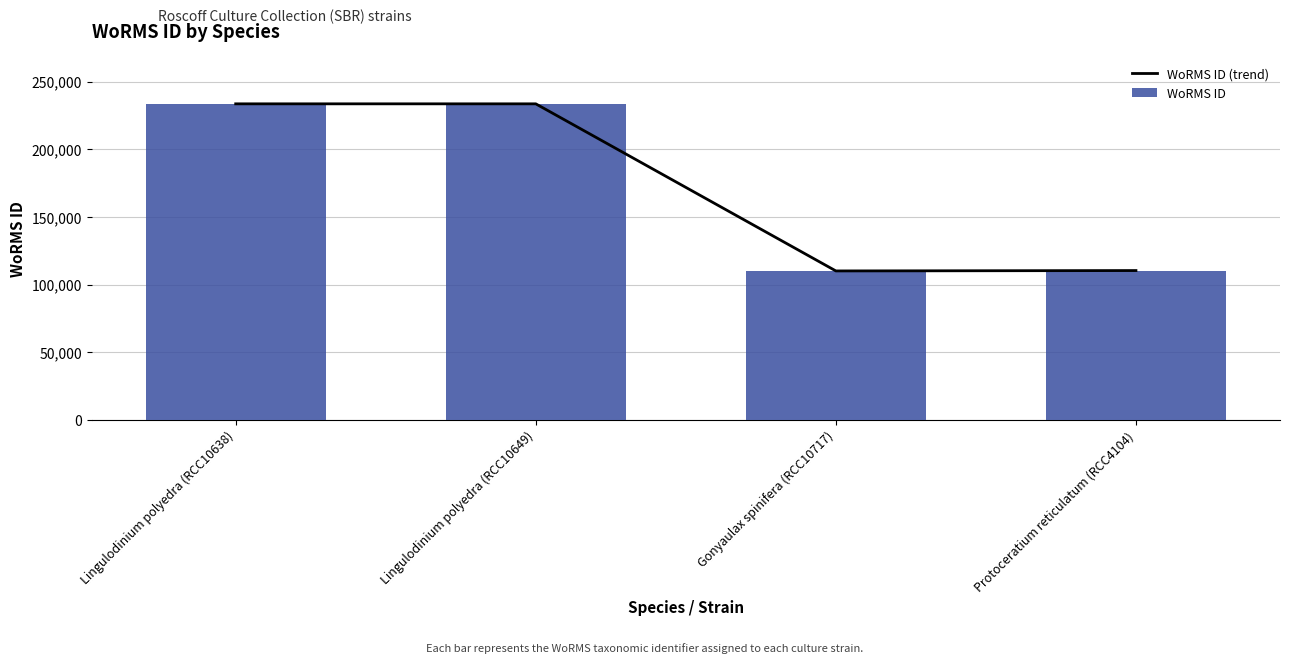

List the series in order of their peak value, highest first.

WoRMS ID (trend), WoRMS ID